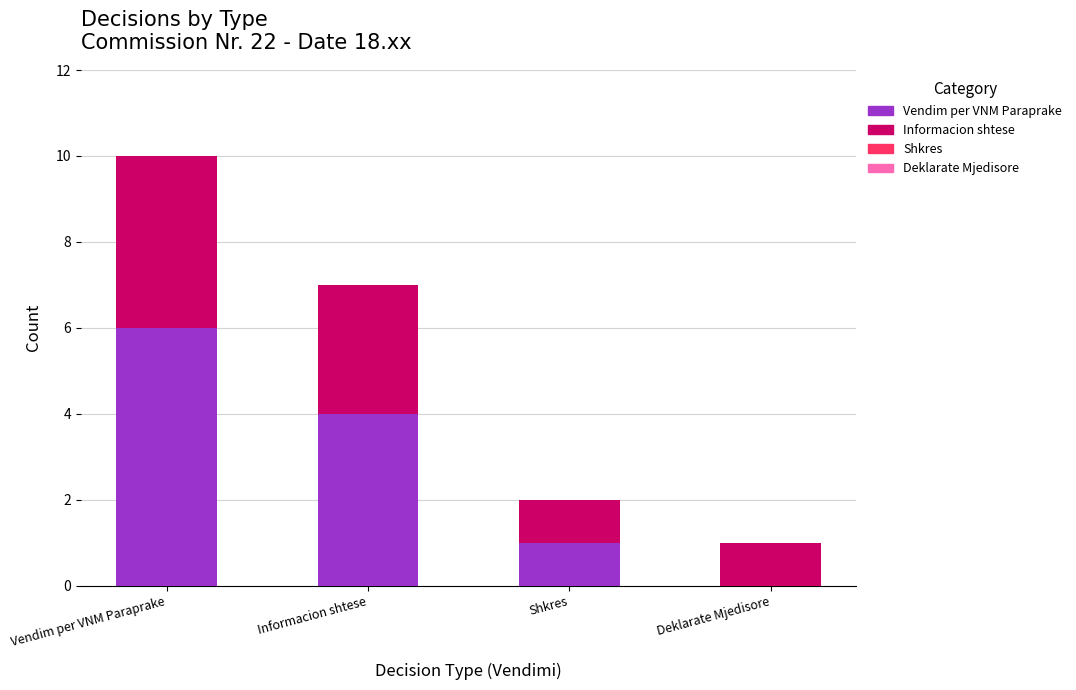

Are the bars grouped side by side (vs. stacked)?

No